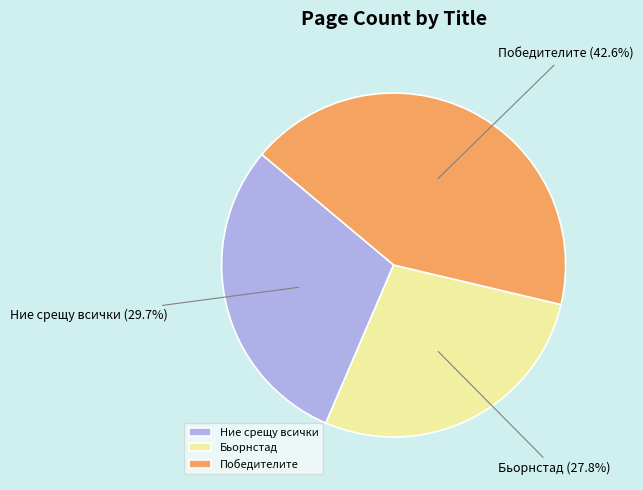

What is the smallest slice in the pie chart?

Бьорнстад